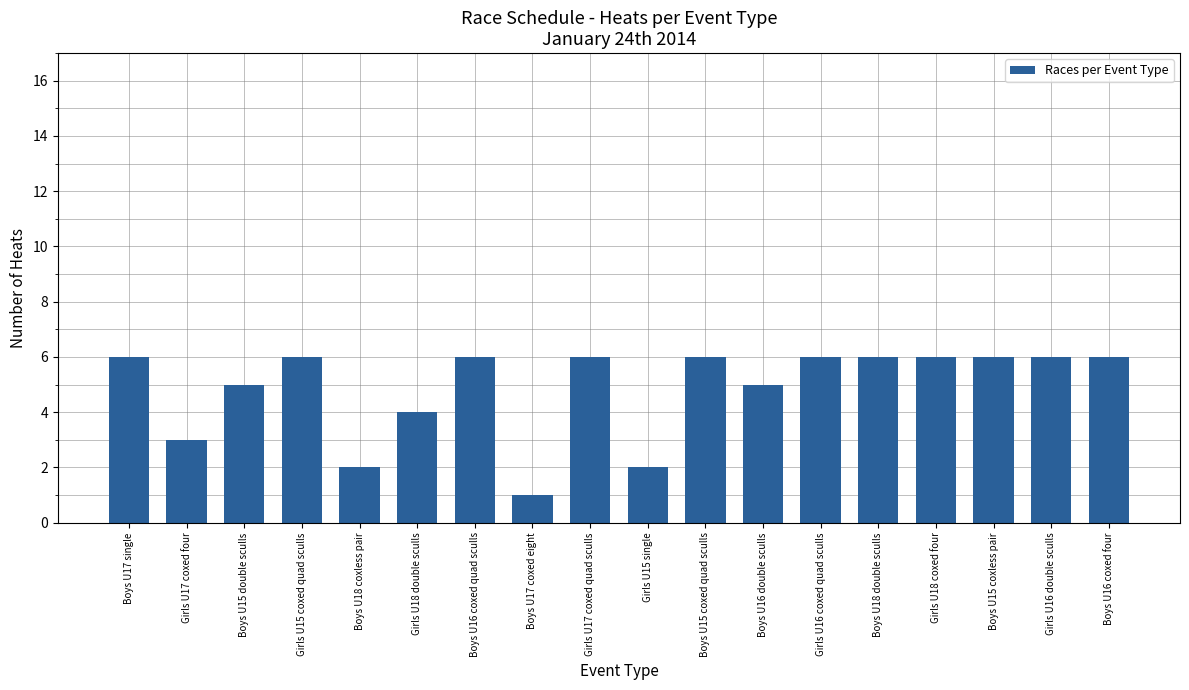

What position from the right is Girls U18 coxed four?

4